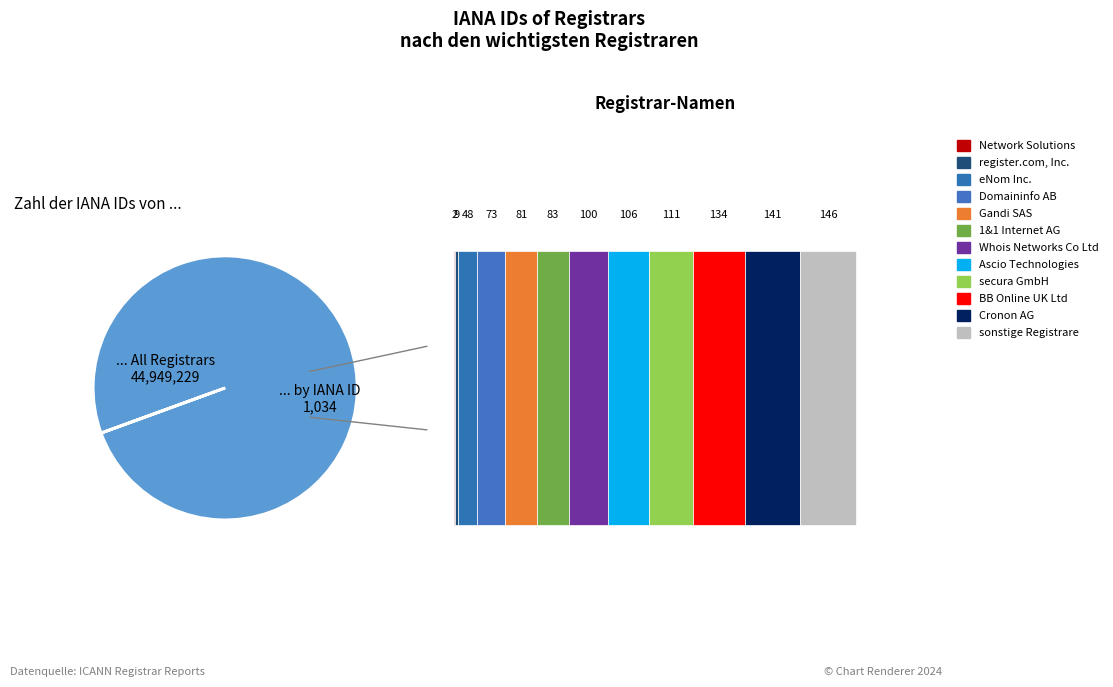

Combined, do secura GmbH and Domaininfo AB account for over 50%?

No